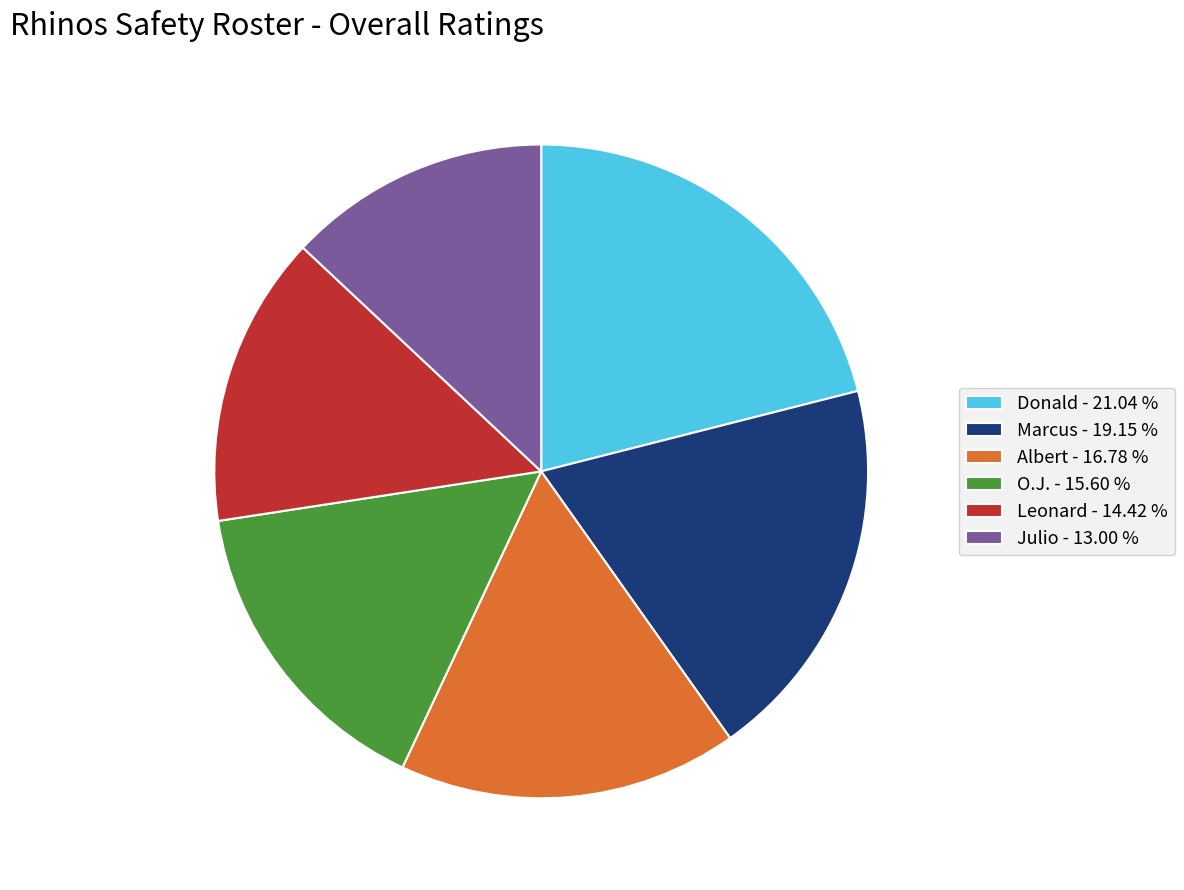

Is there a majority slice in this chart?

No